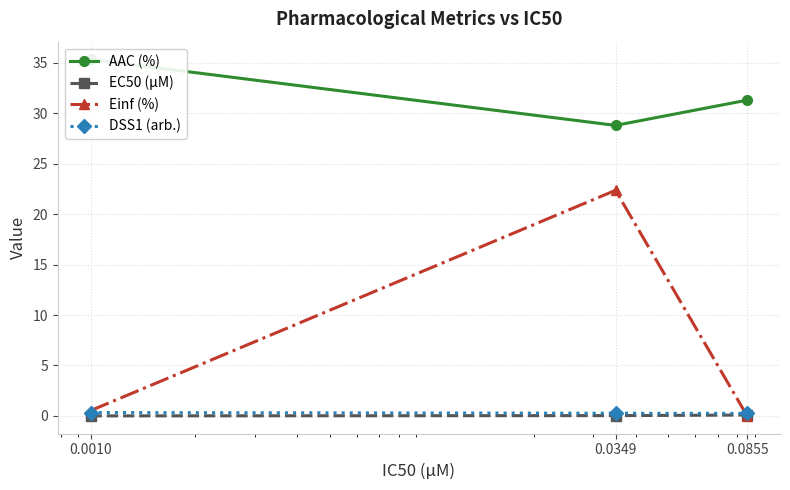

Count the number of data series in this chart.

4